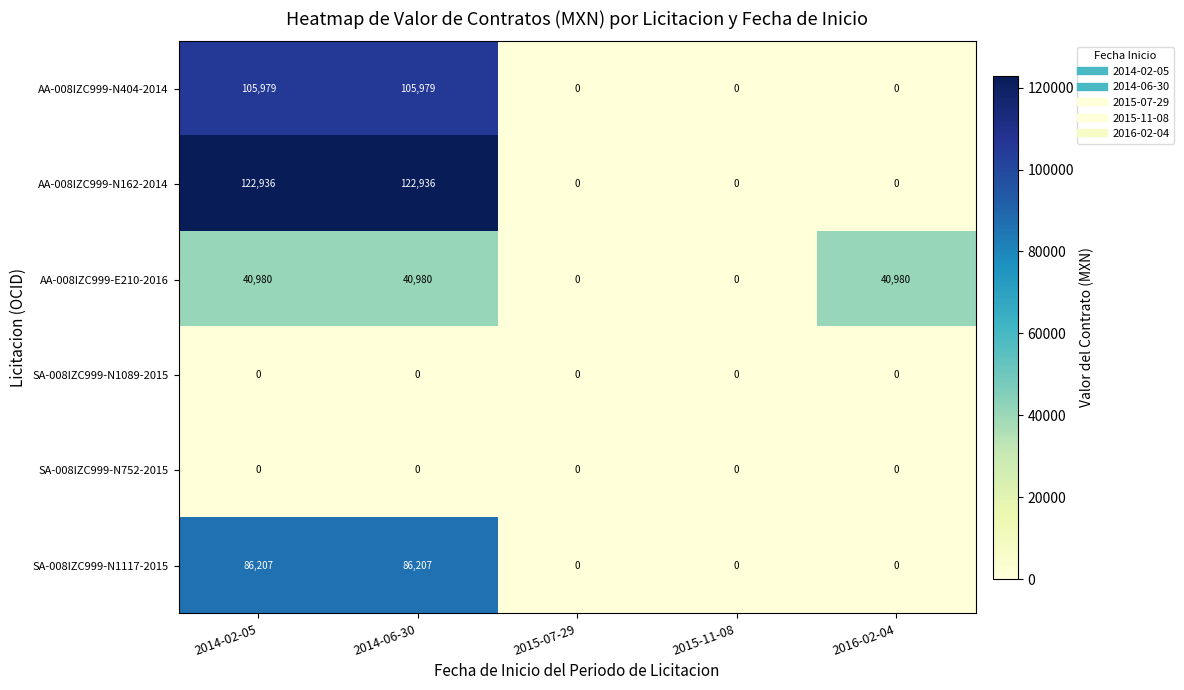

Count the AA-008IZC999-E210-2016 values in the range 0 to 40980.

5